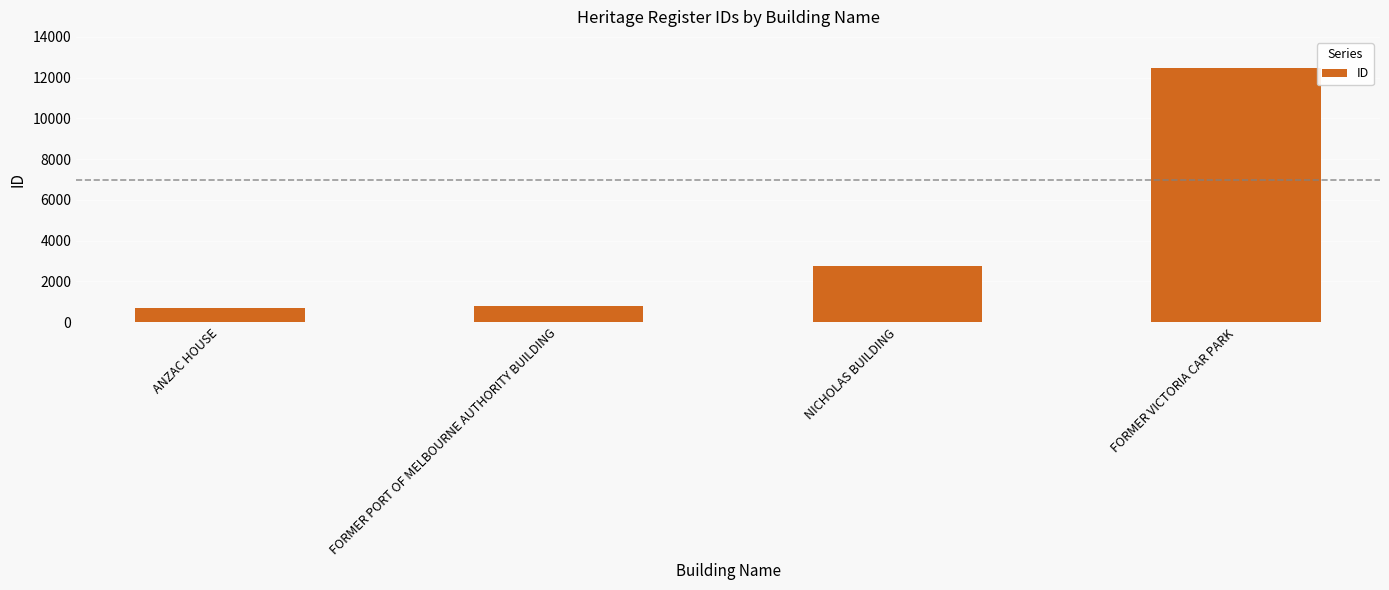

What is the change in value from ANZAC HOUSE to FORMER VICTORIA CAR PARK?

+11784